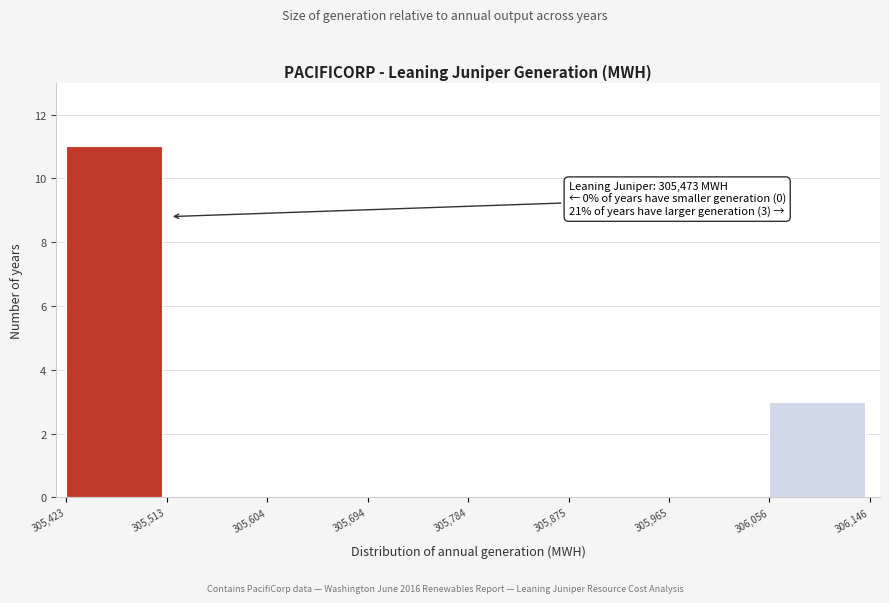

Which range on the x-axis has the tallest bar?

305,423 to 305,513